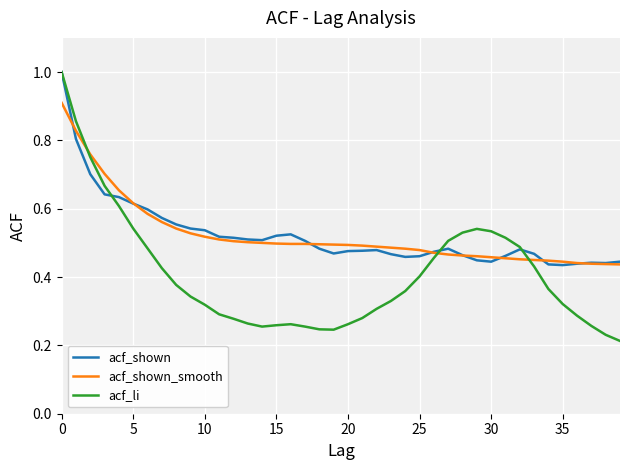

What is the maximum value for acf_shown?

1.0